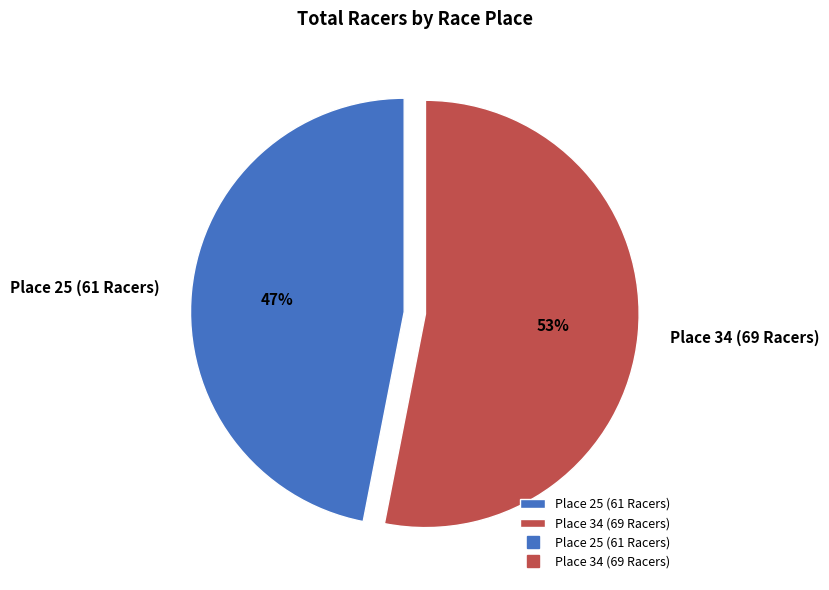

Is the sum of Place 25 (61 Racers) and Place 34 (69 Racers) greater than half?

Yes